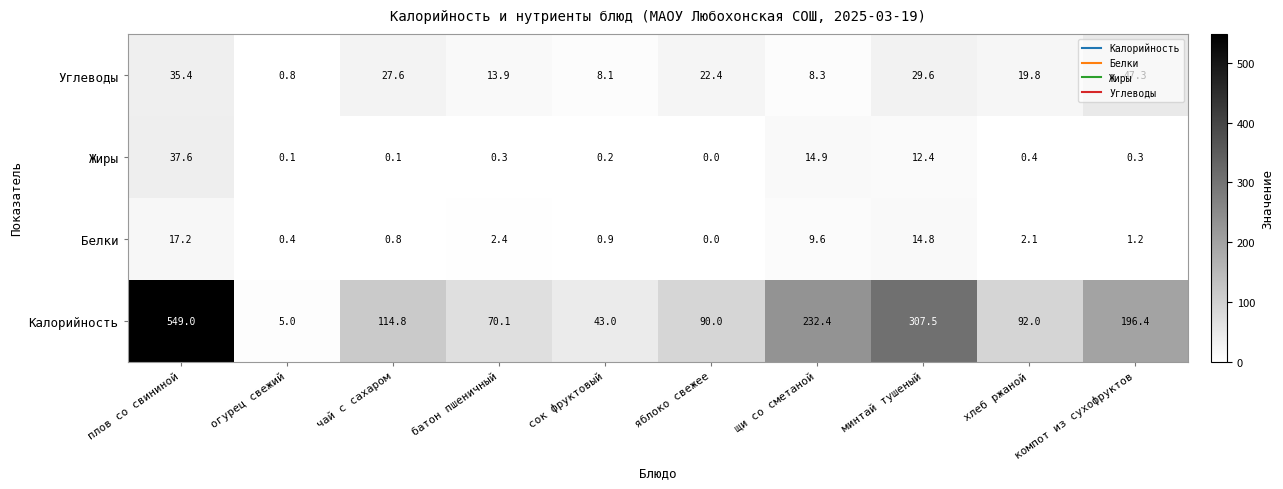

What is the sum of all Белки values?

49.4